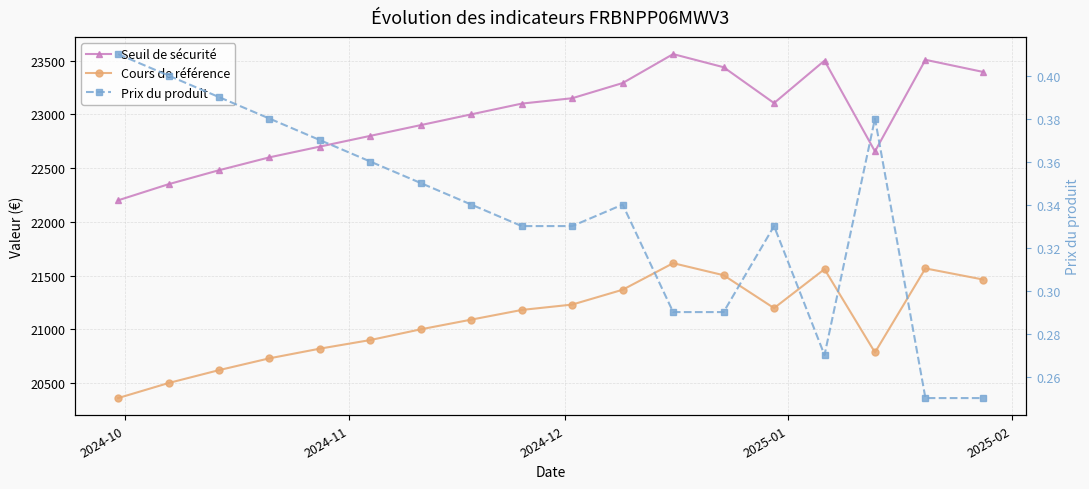

How many categories are shown in the chart?

18